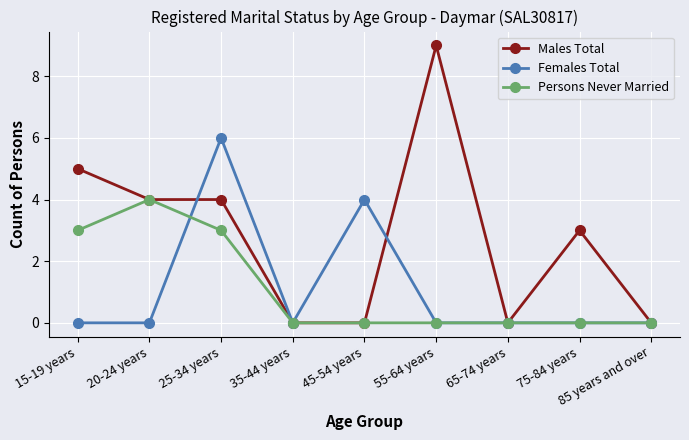

Which series changed the most between 55-64 years and 75-84 years?

Males Total